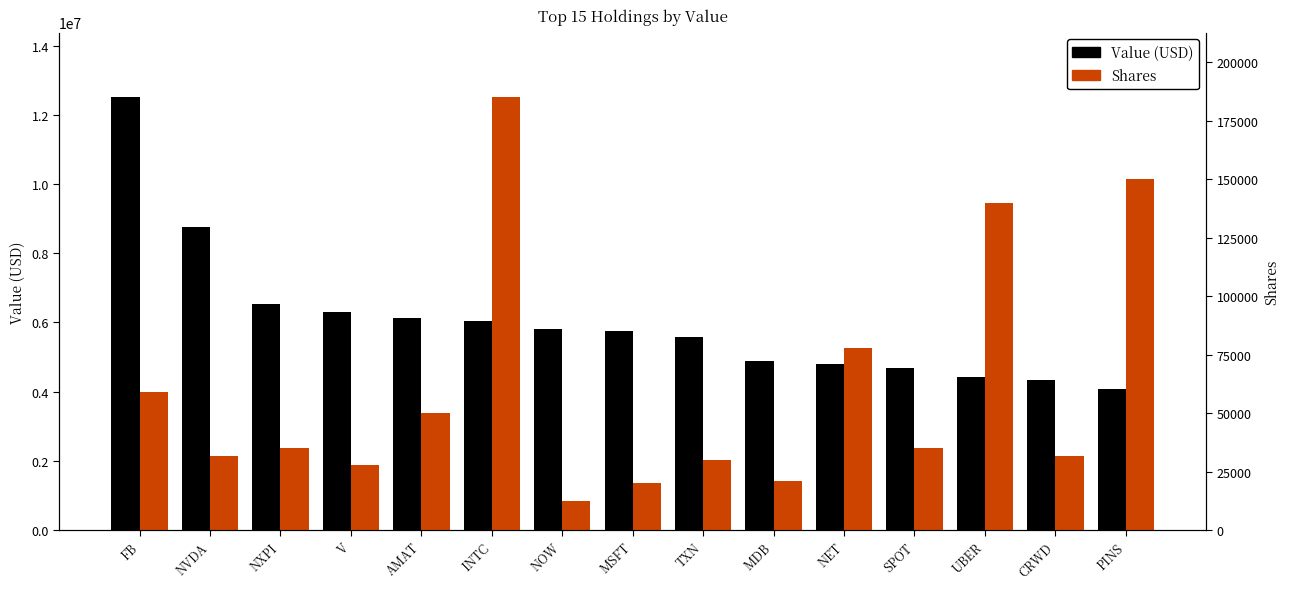

What is the minimum value for Shares?

12500